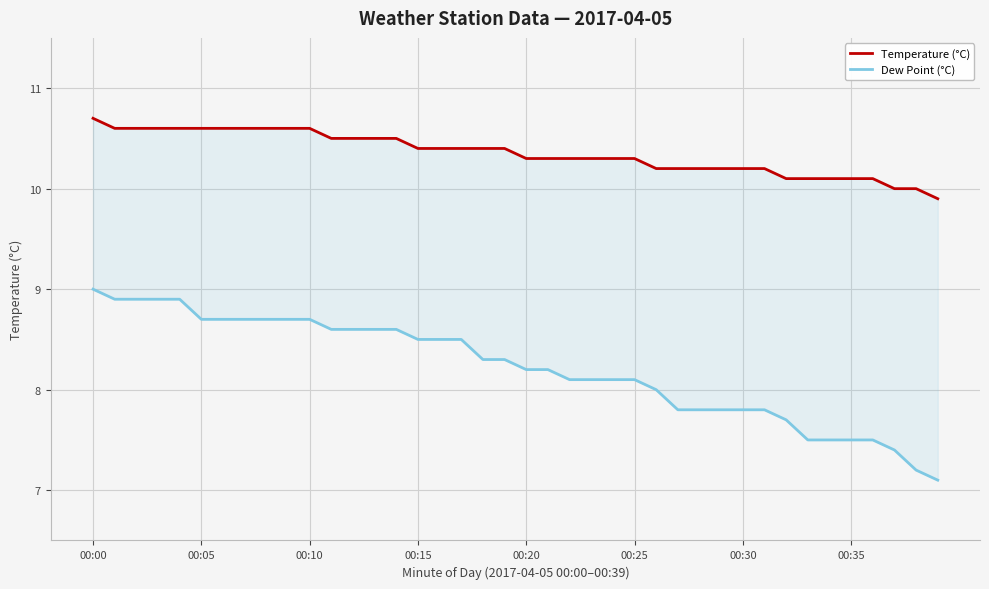

At how many categories does at least one series exceed 8?

40